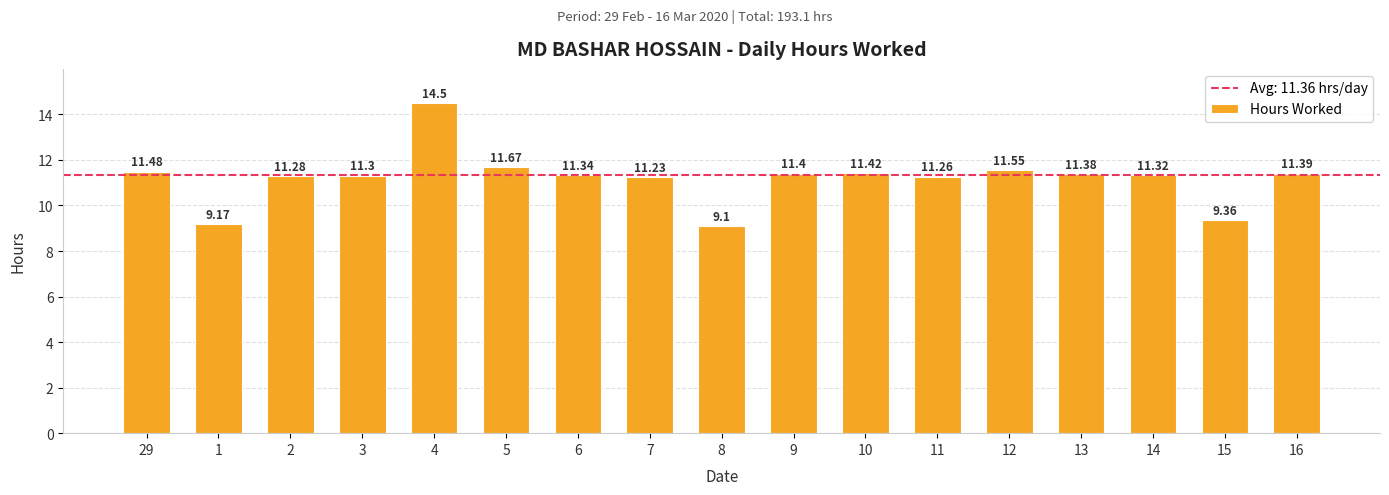

What is the sum of all values?

190.2